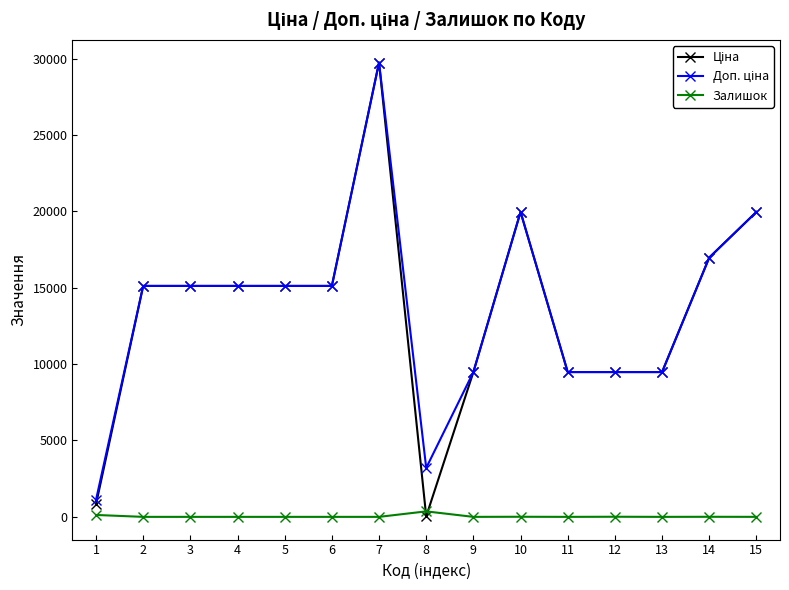

What is the total value across all series at 7?

59494.5